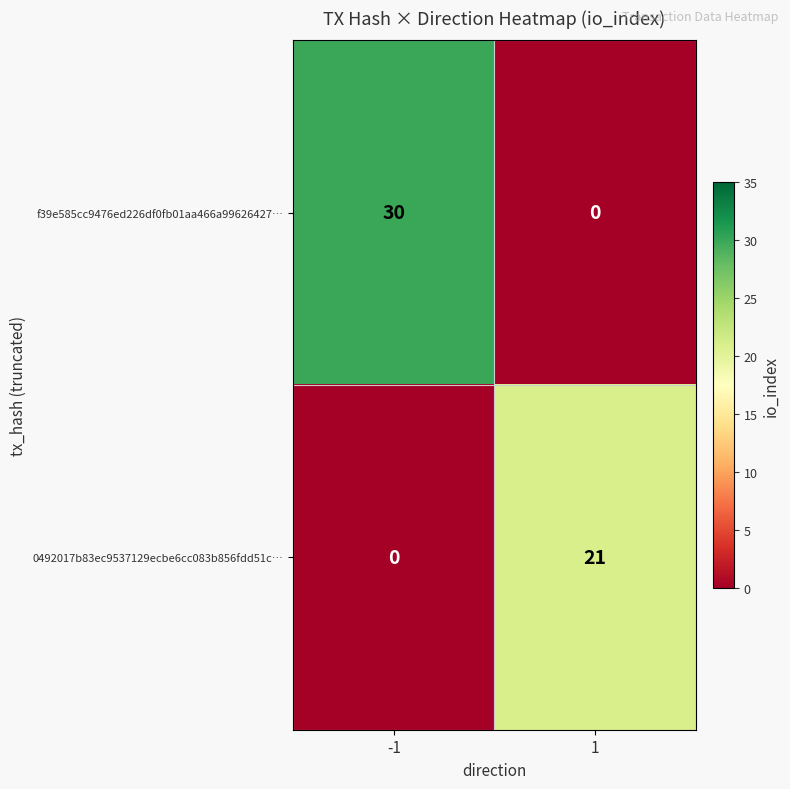

The value of f39e585cc9476ed226df0fb01aa466a99626427… at 1 is 0. True or false?

True